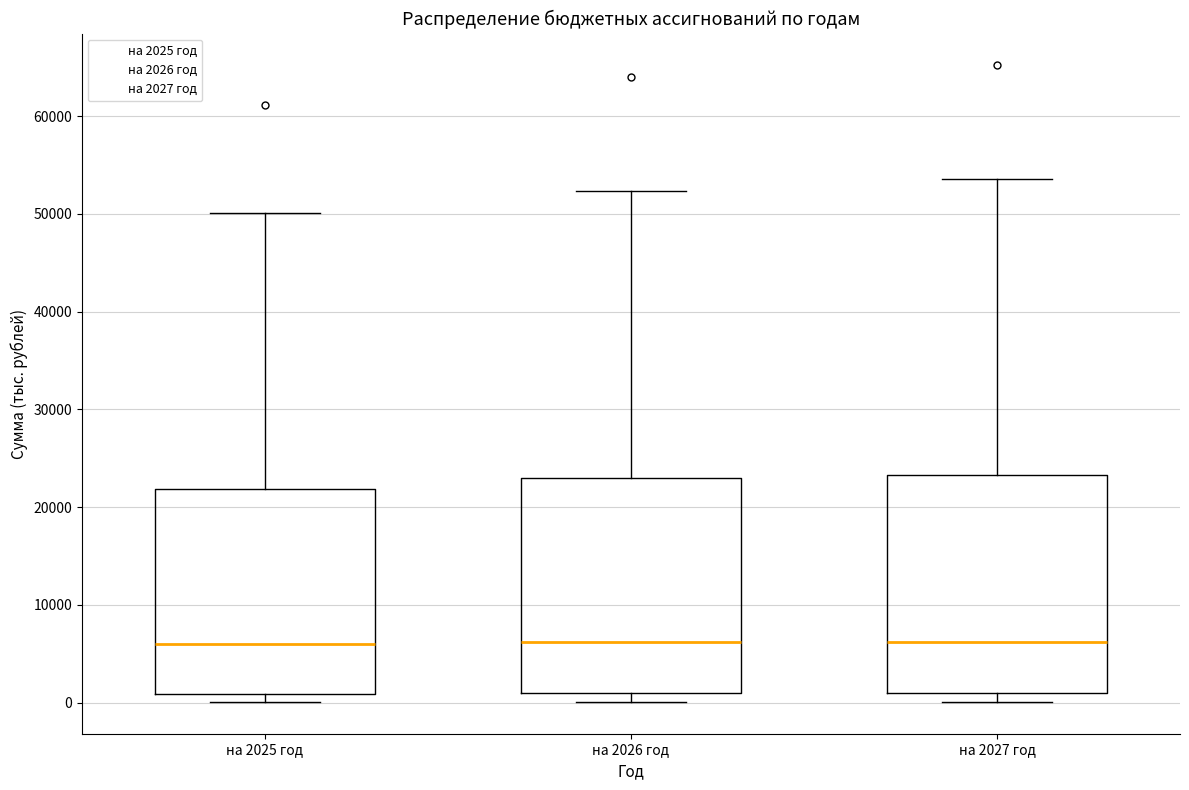

Where is the upper edge of the box for на 2026 год on the y-axis? The values are not printed on the chart, so give them approximately, as read against the axis.

23000